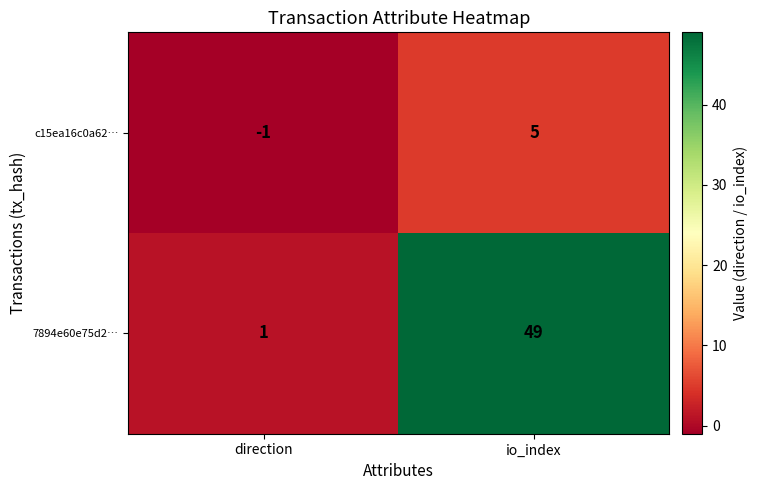

Reading left to right, list all the values displayed in this chart.

c15ea16c0a62…: -1	5
7894e60e75d2…: 1	49